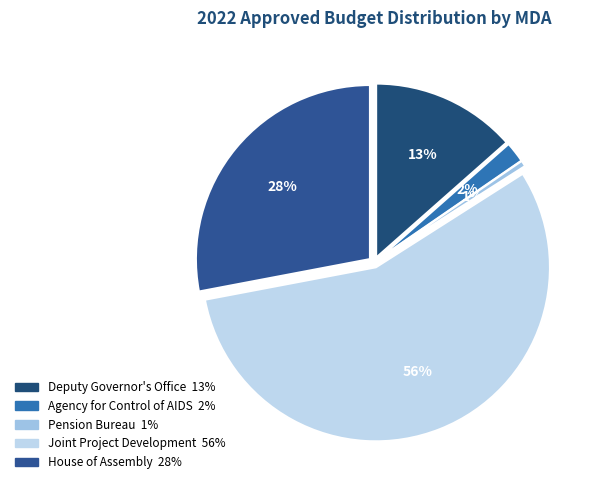

Does House of Assembly account for over 50% of the chart?

No